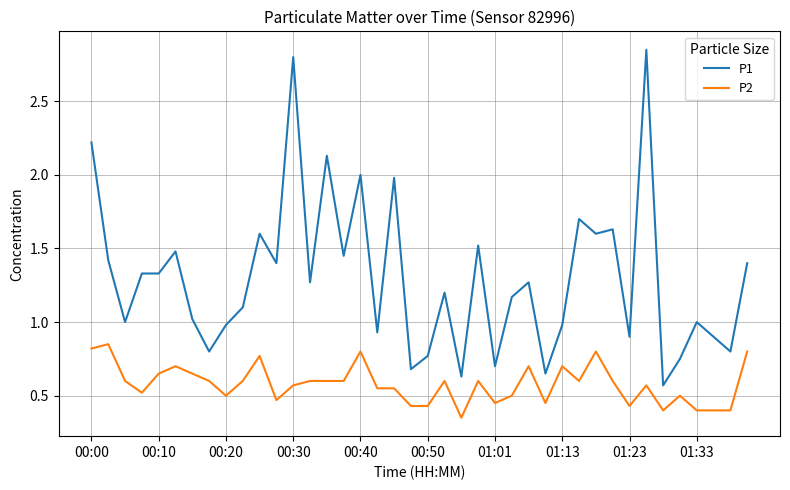

Which series has the largest total across all categories?

P1